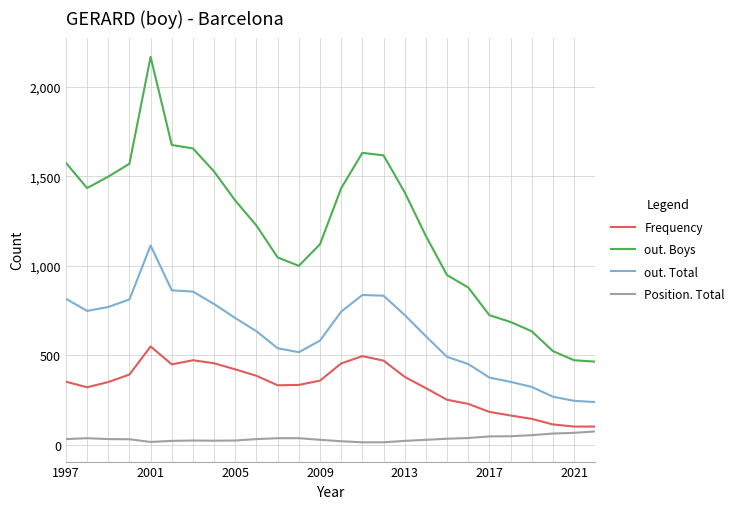

How many lines are shown in the chart?

4